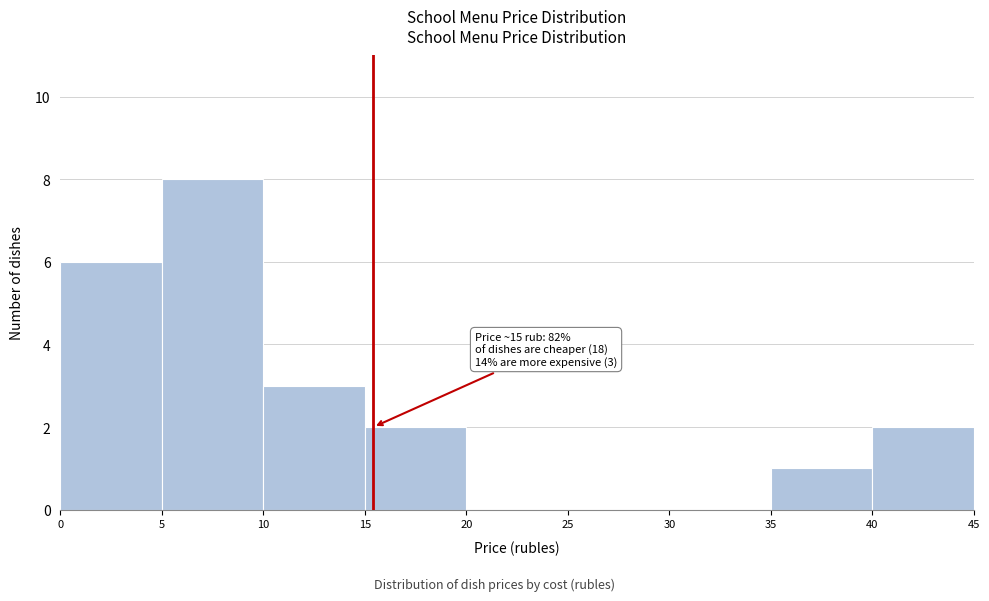

Over which range of the x-axis is the bar tallest?

5 to 10